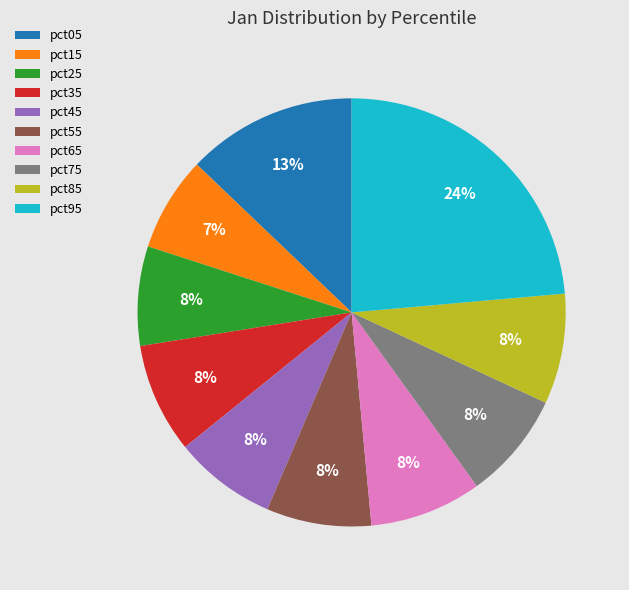

What is the largest slice in the pie chart?

pct95